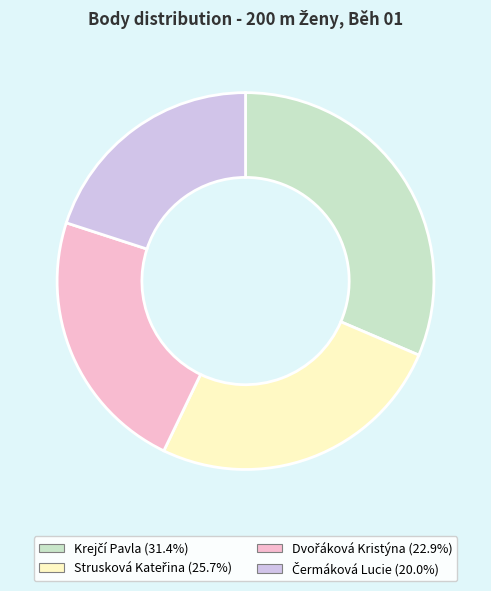

Does any single category account for the majority?

No